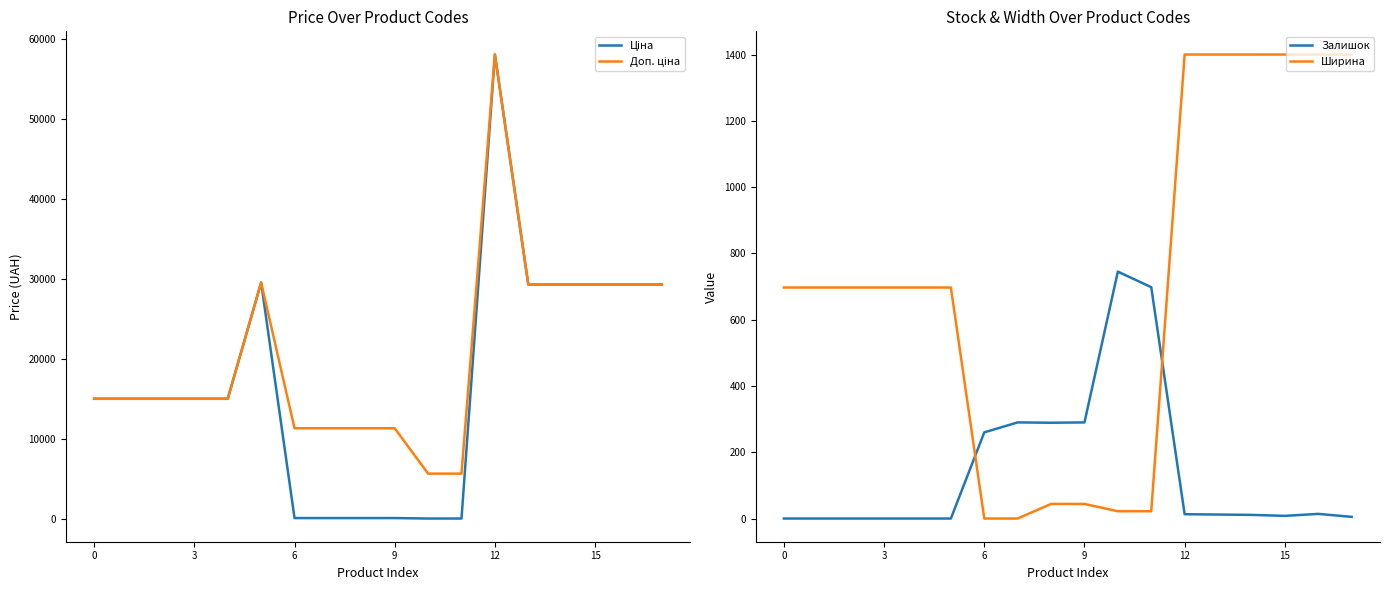

What are all the series names shown in the legend?

Ціна, Доп. ціна, Залишок, Ширина